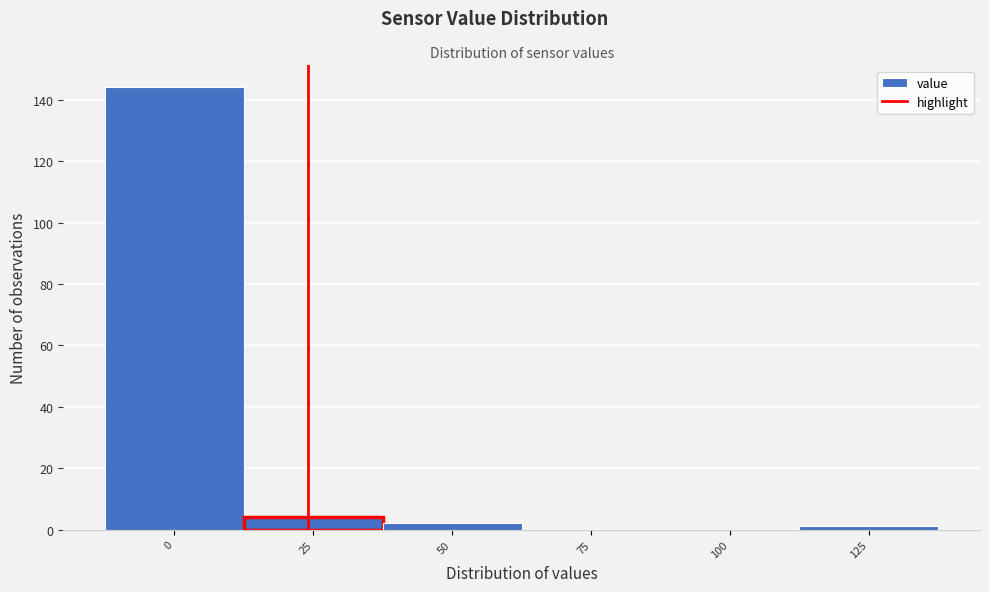

Reading left to right, transcribe all the data shown in this chart.

0=144	25=4	50=2	75=0	100=0	125=1